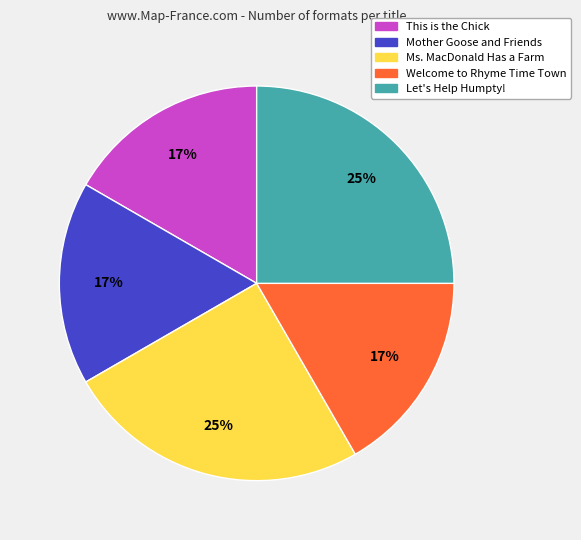

What percentage is the This is the Chick slice, to the nearest percent?

17%